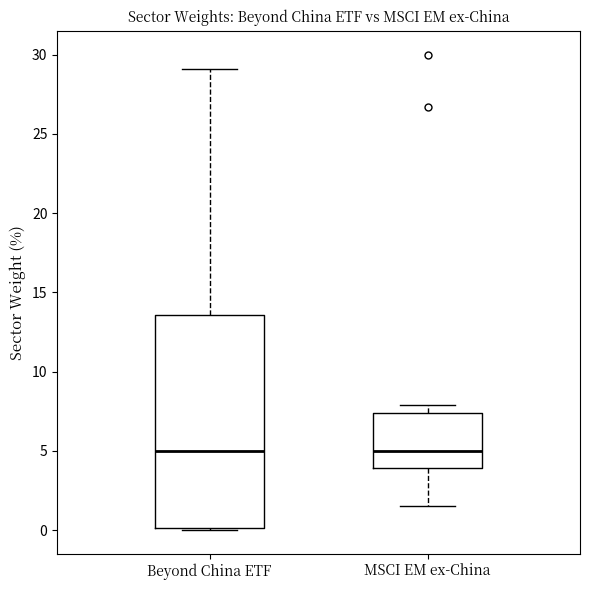

Comparing the boxes themselves (not the whiskers), which one is the tallest?

Beyond China ETF